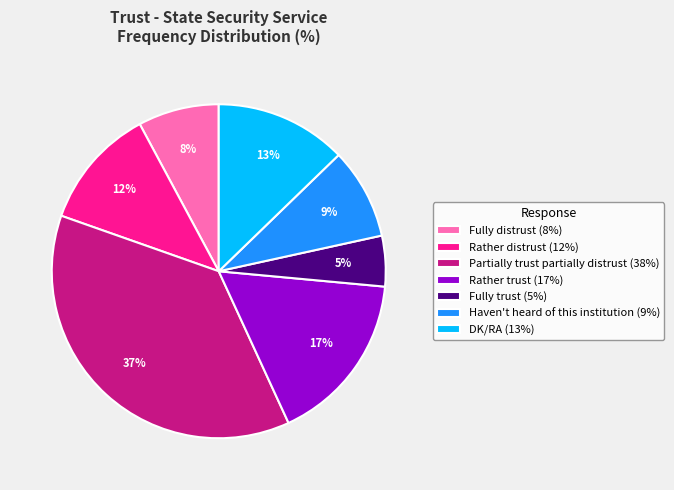

What is the smallest slice in the pie chart?

Fully trust